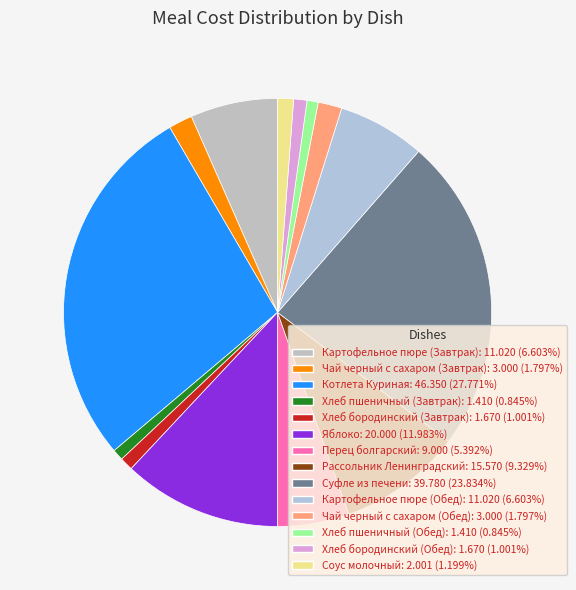

Combined, what portion of the pie is Котлета Куриная and Хлеб бородинский (Обед)?

28.8%